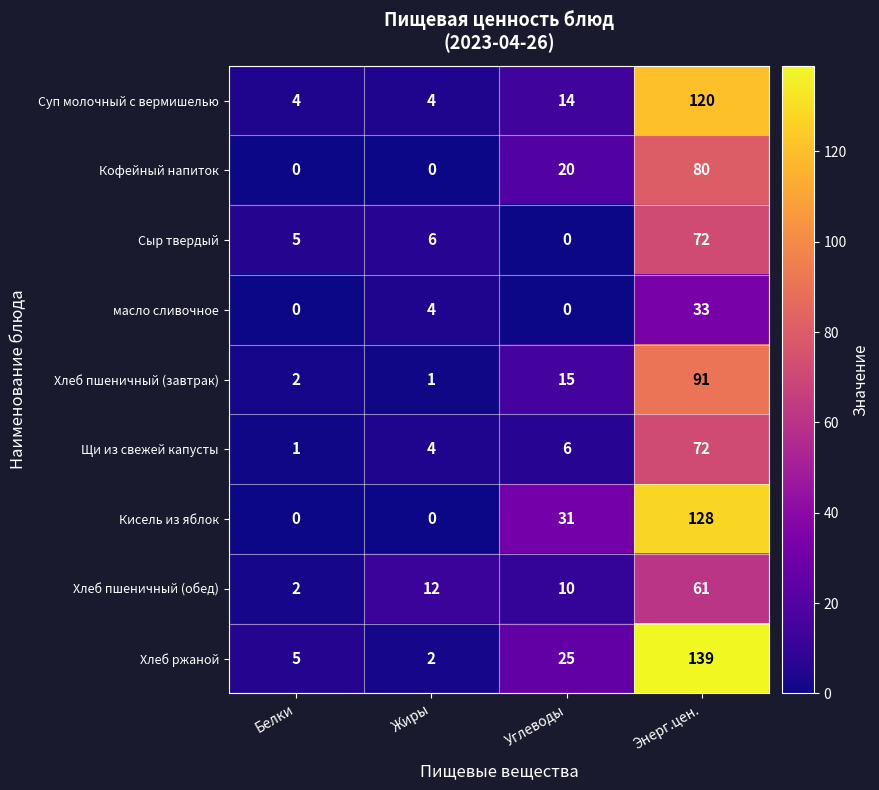

Is it true that масло сливочное equals -12 at Белки?

False